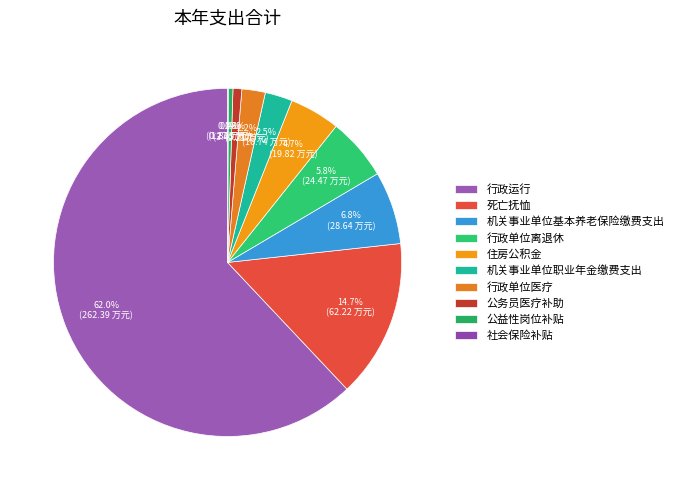

Which has a higher value, 社会保险补贴 or 公务员医疗补助?

公务员医疗补助